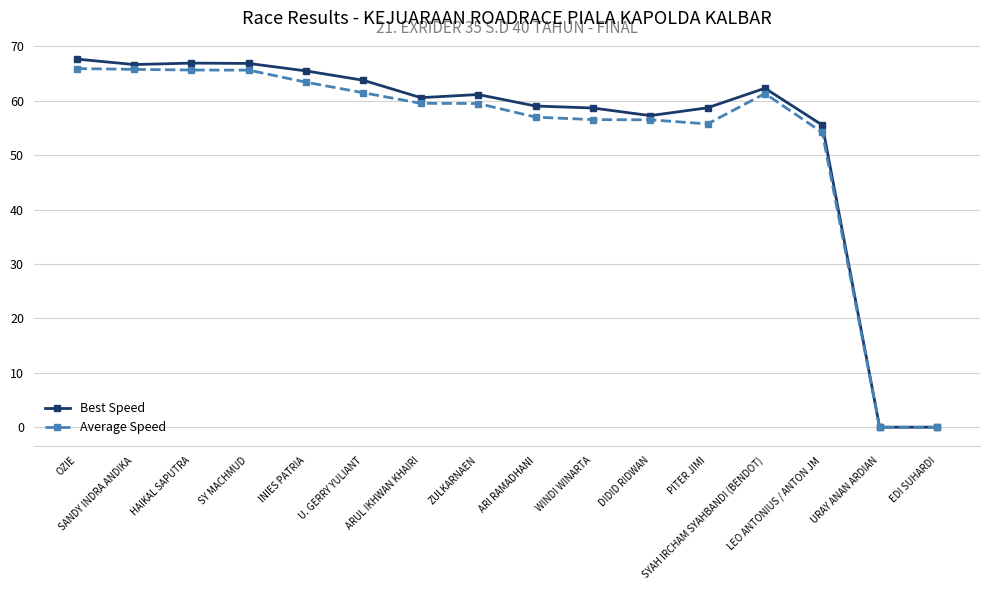

What position from the right is EDI SUHARDI?

1